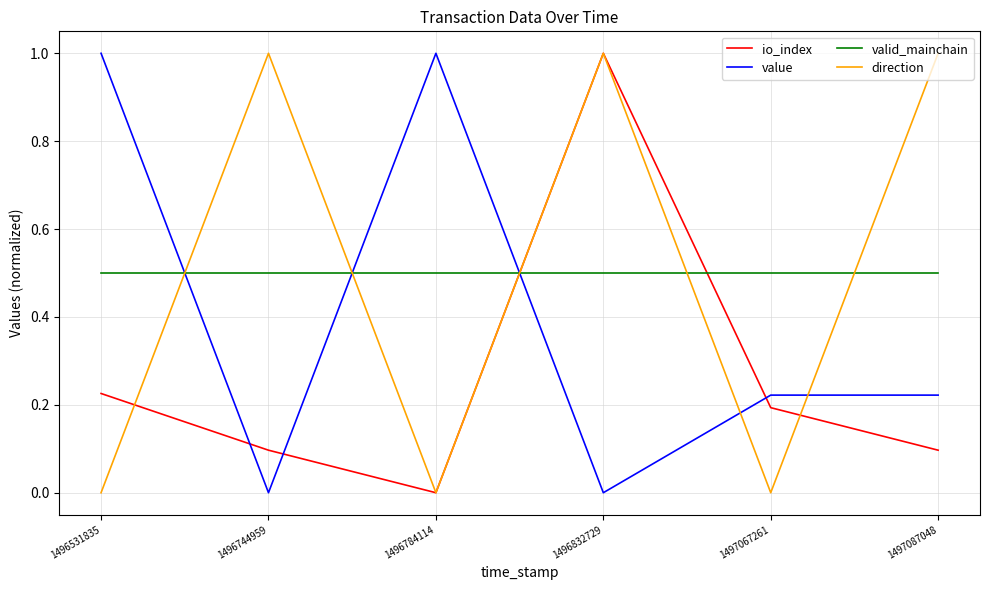

Is the value of value at 1496531835 greater than the value of direction at 1496531835?

Yes